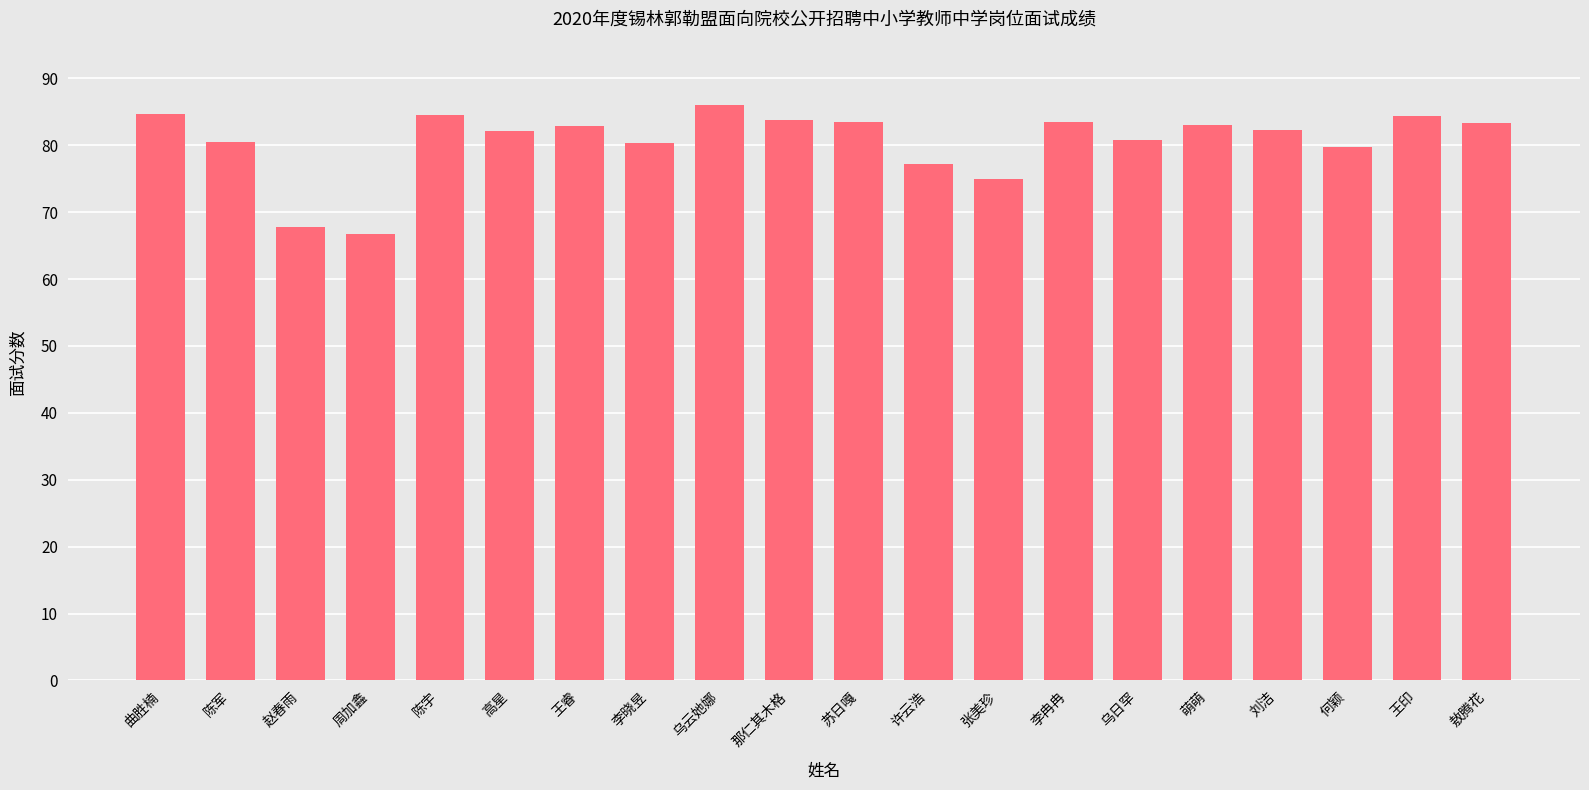

Are the bars grouped side by side (vs. stacked)?

No